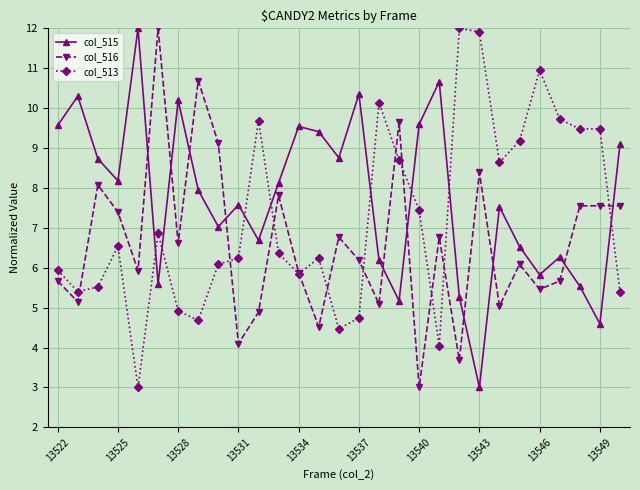

Which series has the largest total across all categories?

col_515